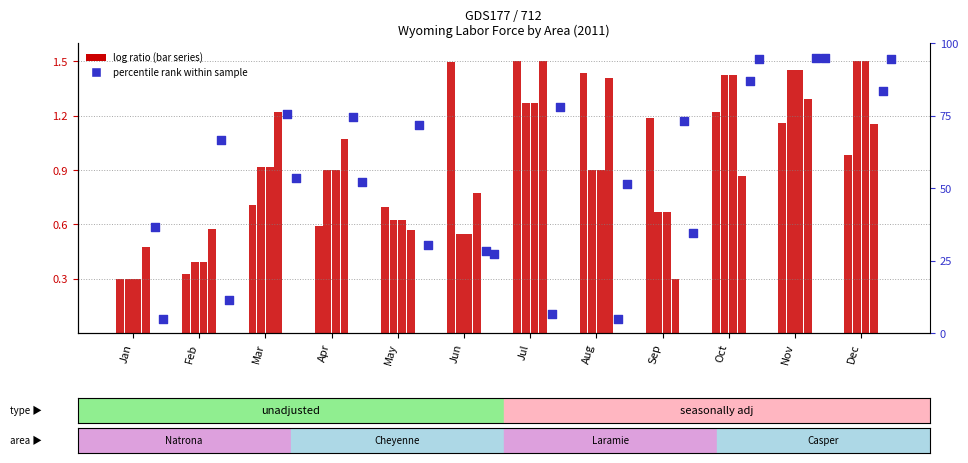

What is the total value across all series at Jun?

58.8